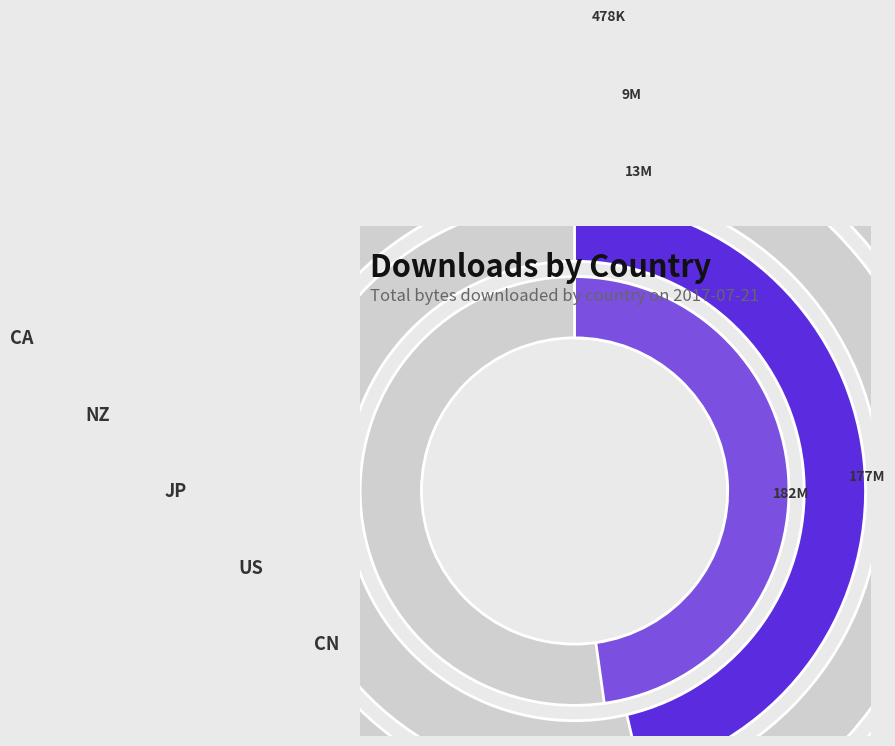

What is the total percentage of CA and US?

46.5%